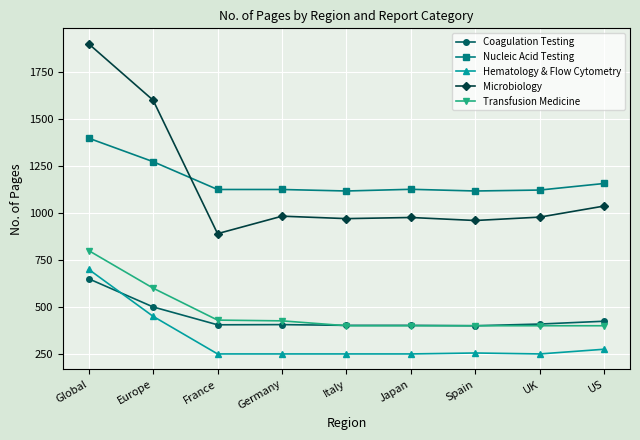

True or false: Nucleic Acid Testing and Coagulation Testing intersect in this chart.

False